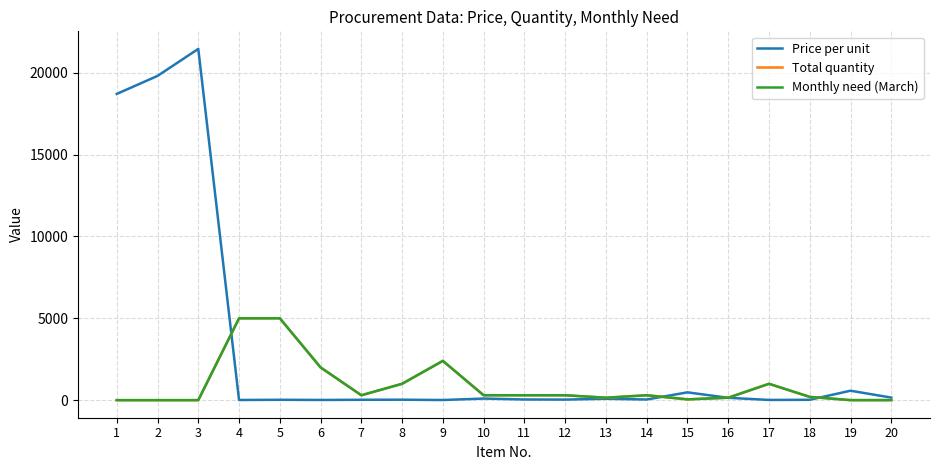

Rank the categories by Monthly need (March) value from lowest to highest.

1, 2, 3, 19, 20, 15, 13, 16, 18, 7, 10, 11, 12, 14, 8, 17, 6, 9, 4, 5